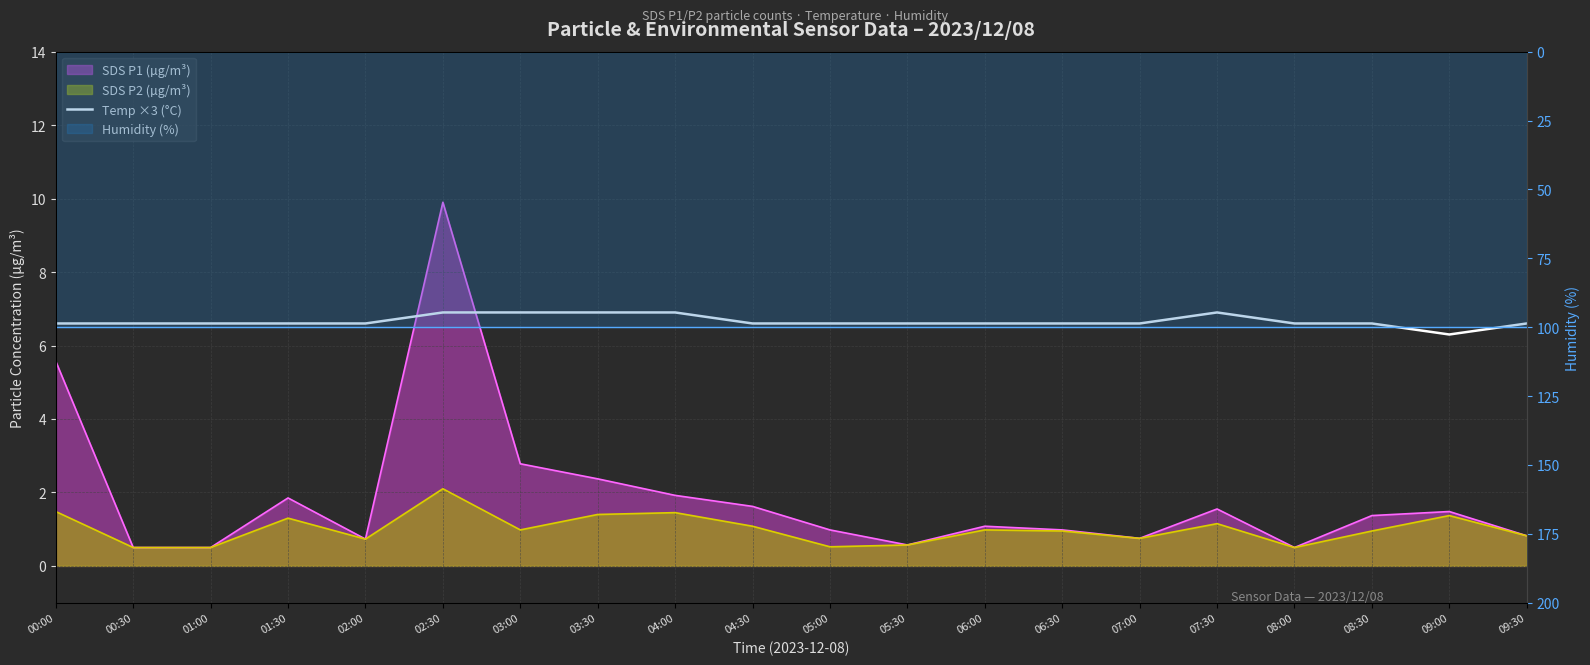

True or false: the data has more than 2 interior local peaks.

False